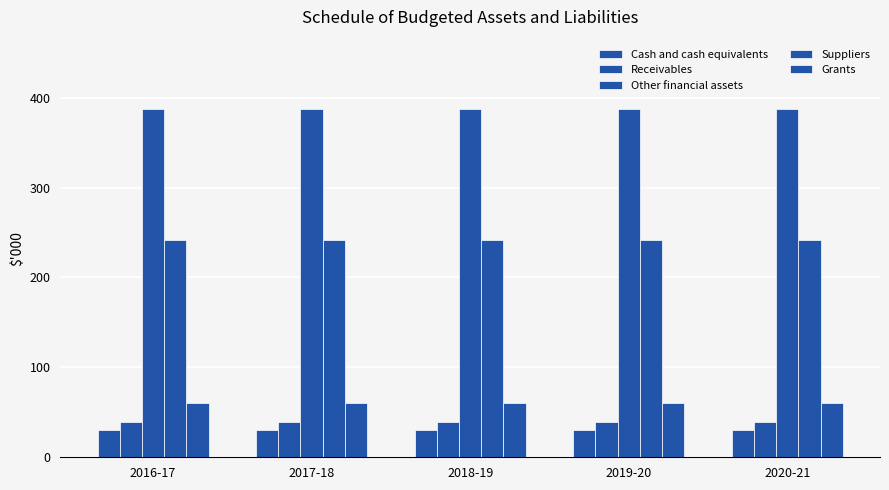

How many groups of bars are there?

5